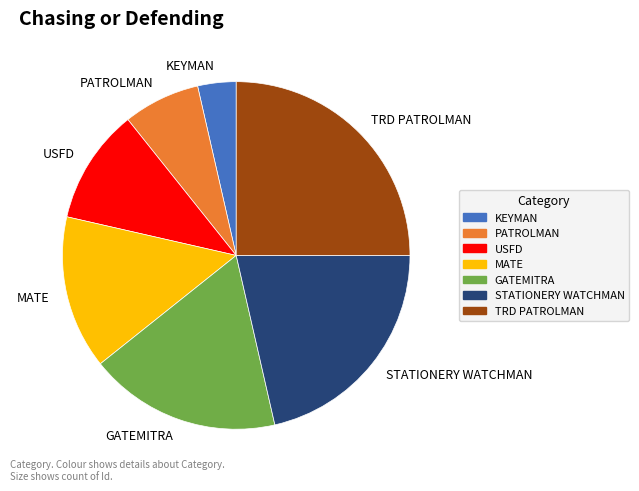

Is there a majority slice in this chart?

No